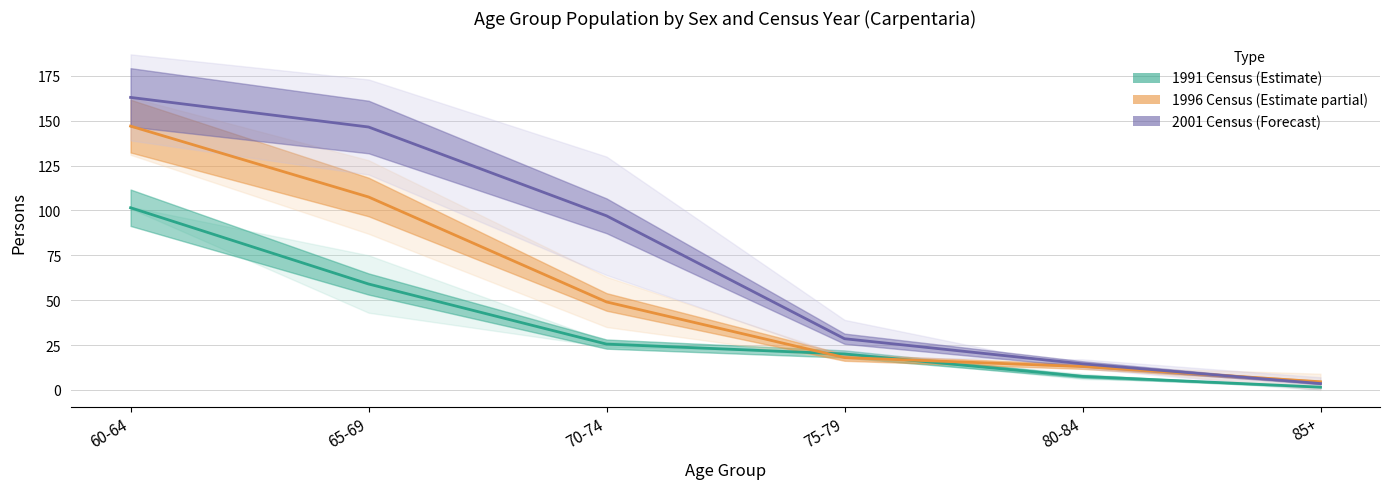

What is the value of the 1991 Census (Estimate) point at the 5th from the left?

7.5